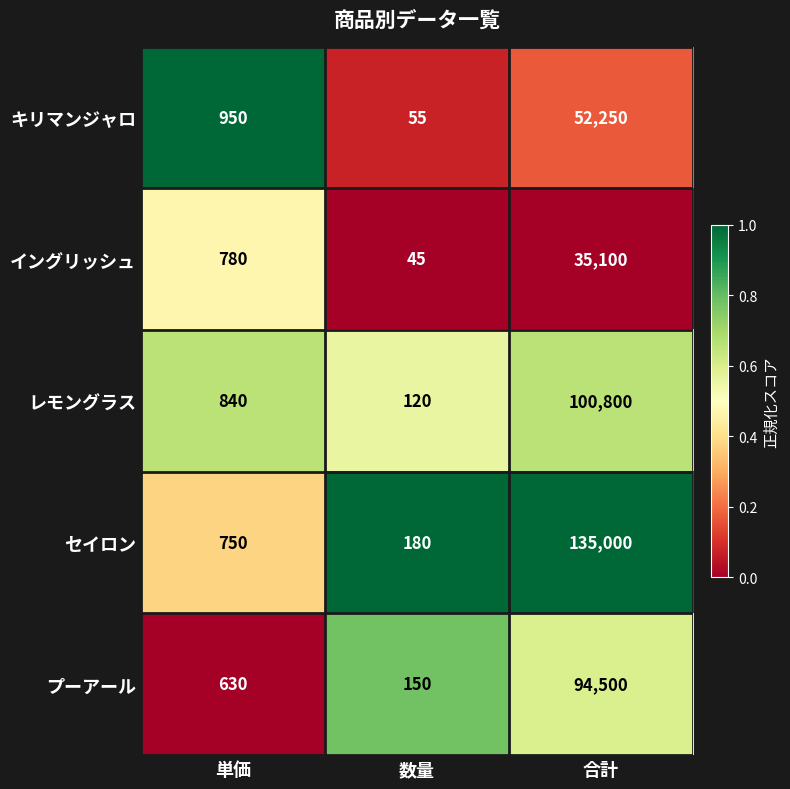

How many data points does each series have?

3